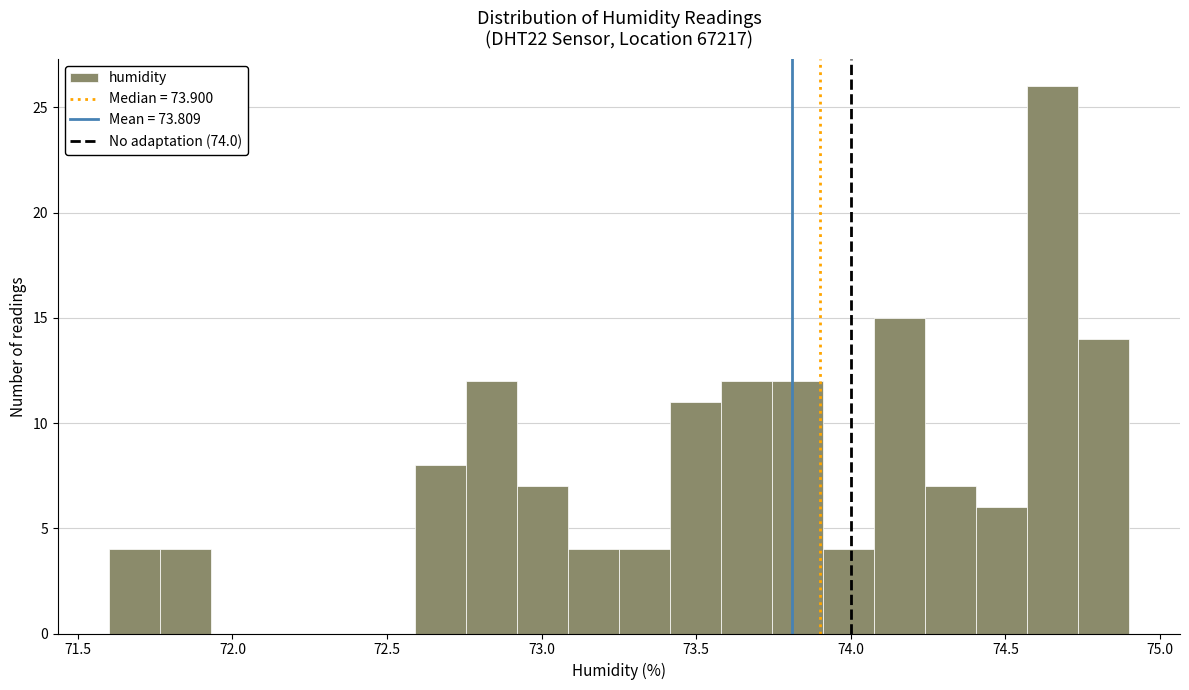

Around what value on the x-axis is the tallest bar? Give the approximate position of its centre, as read against the axis.

74.65